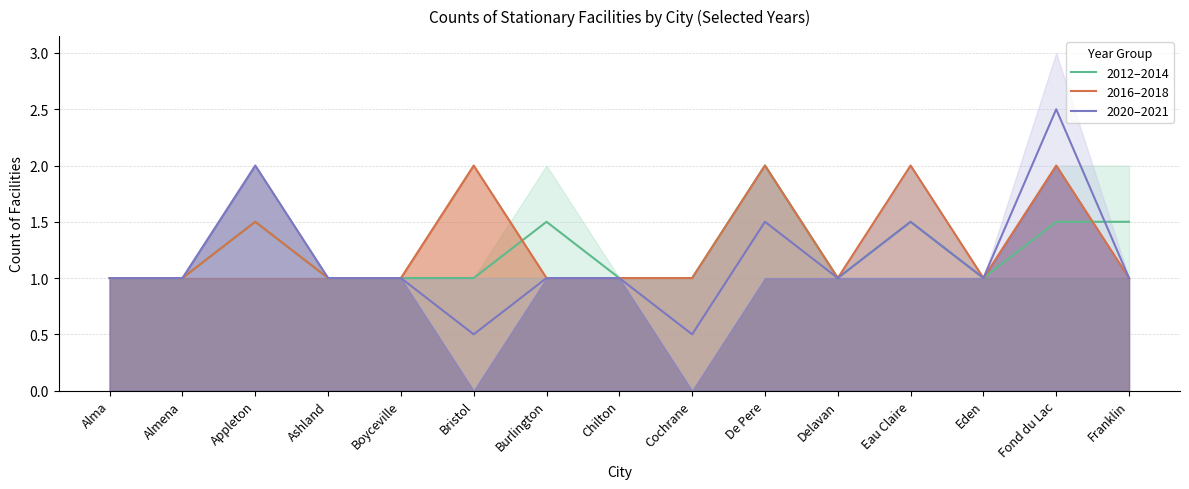

Which label corresponds to the smallest value in the chart?

Bristol